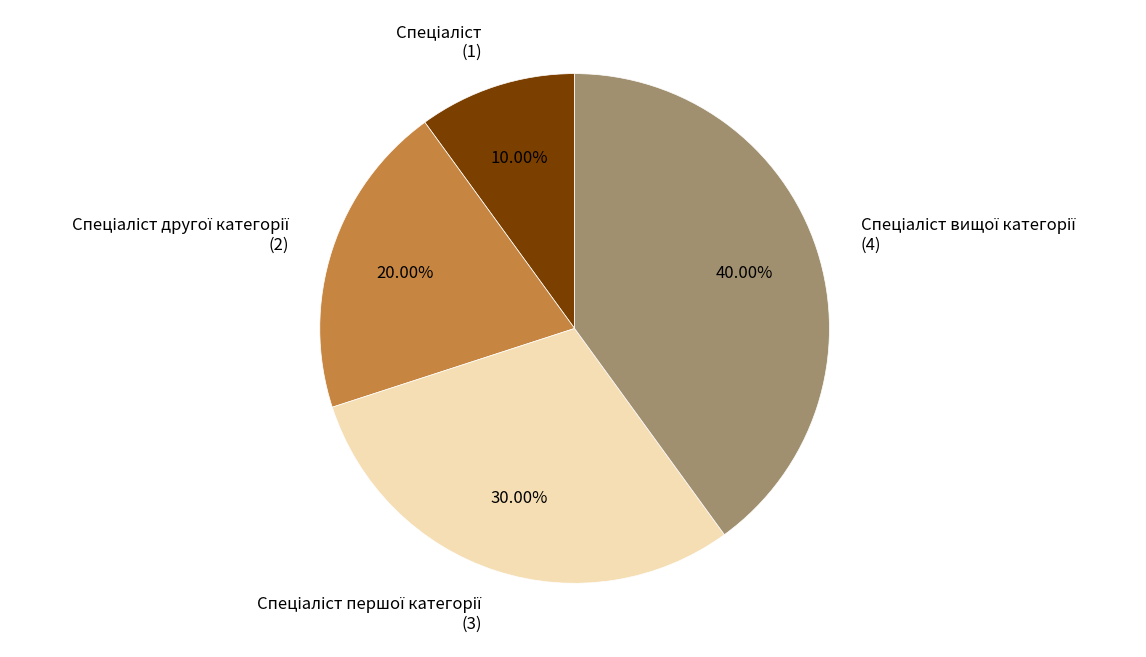

Is there a majority slice in this chart?

No